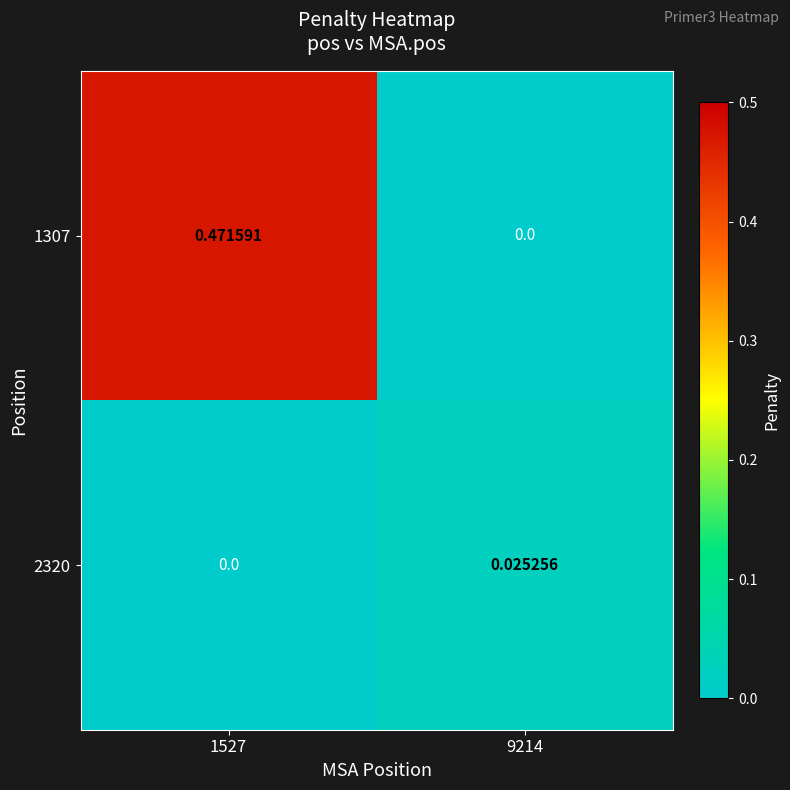

Is the value of 1307 at 1527 greater than the value of 2320 at 9214?

Yes